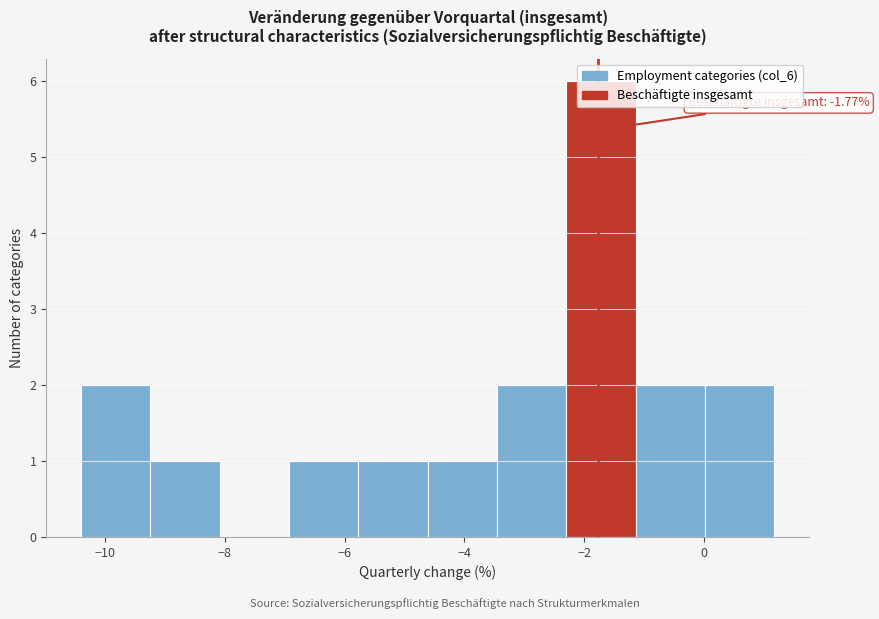

Which range on the x-axis has the tallest bar?

-2.2 to -1.2